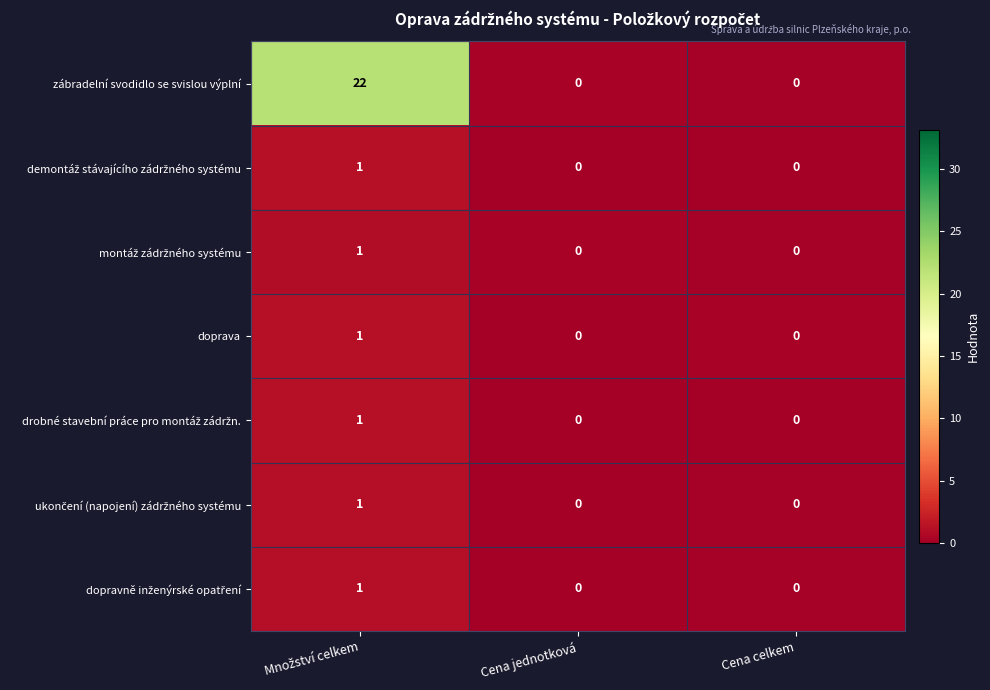

Which series has the widest spread of values?

zábradelní svodidlo se svislou výplní